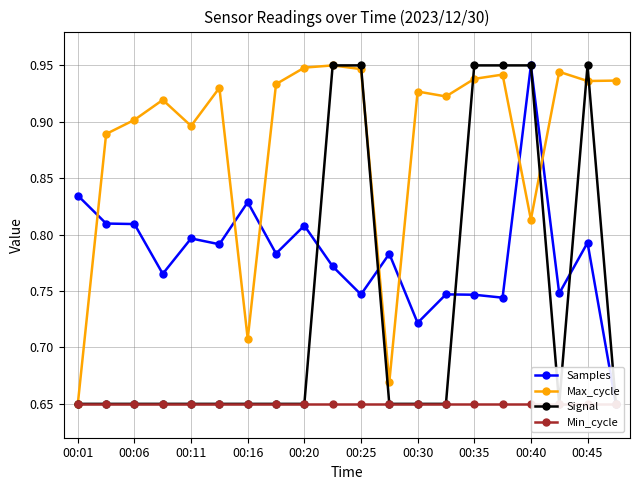

How many data points does each series have?

20